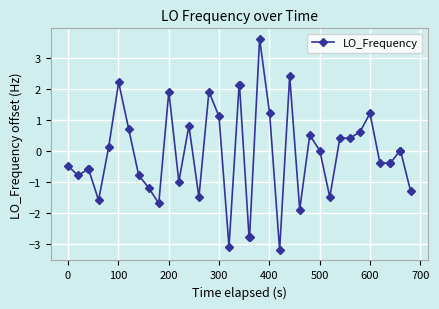

How many series are shown in this chart?

1